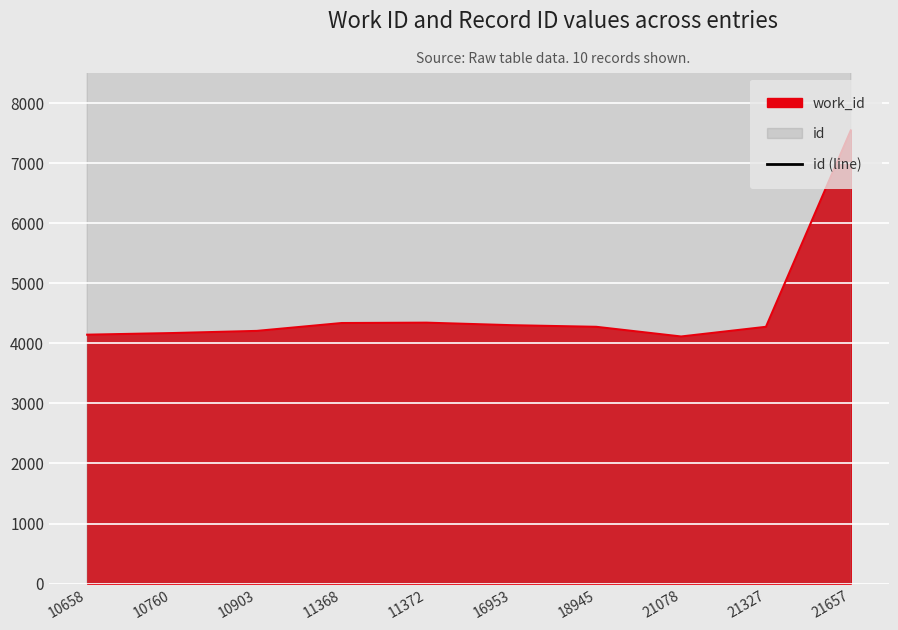

Is it true that work_id equals 1597 at 11372?

False